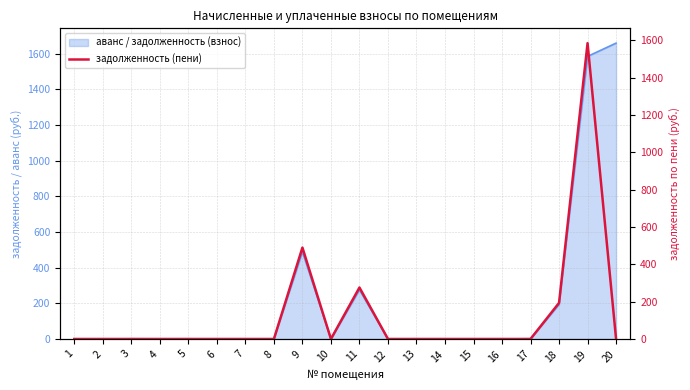

How many categories are shown in the chart?

20